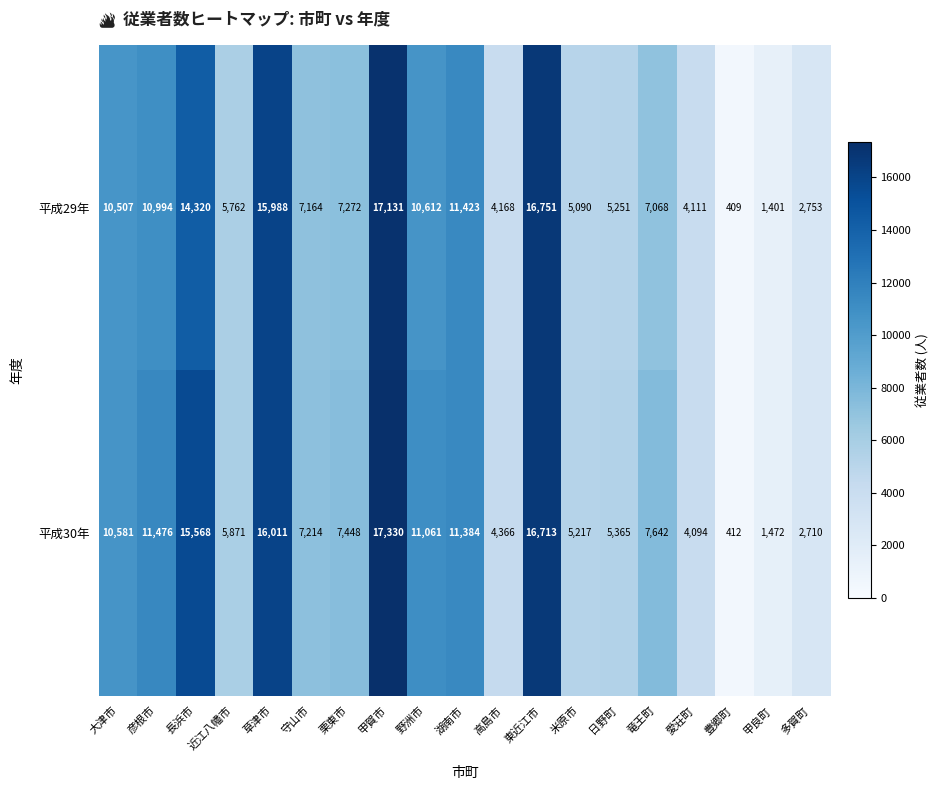

What is the total value across all series at 高島市?

8534